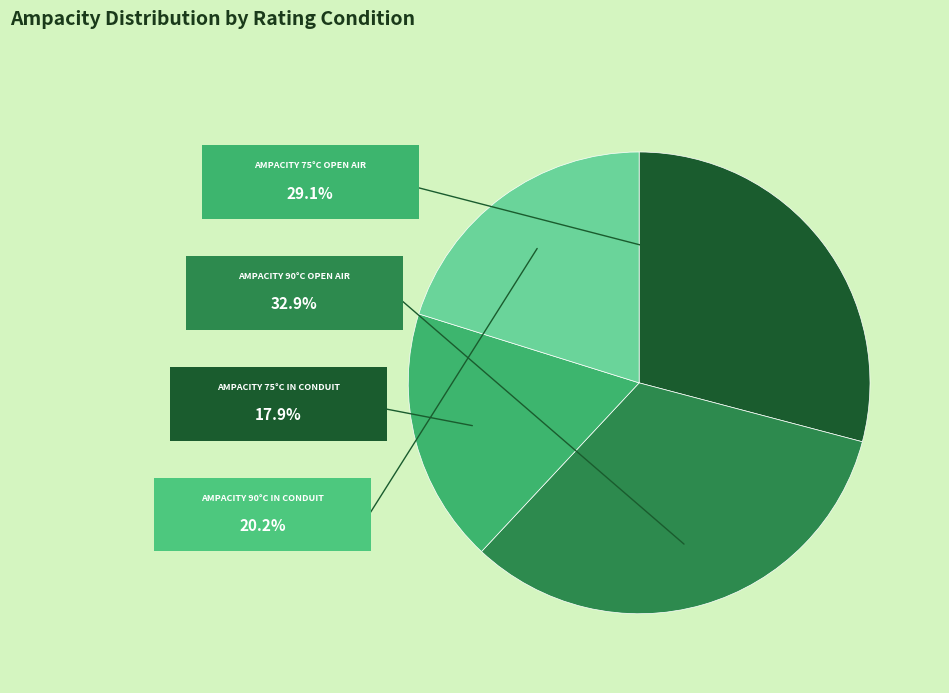

Does any single category account for the majority?

No